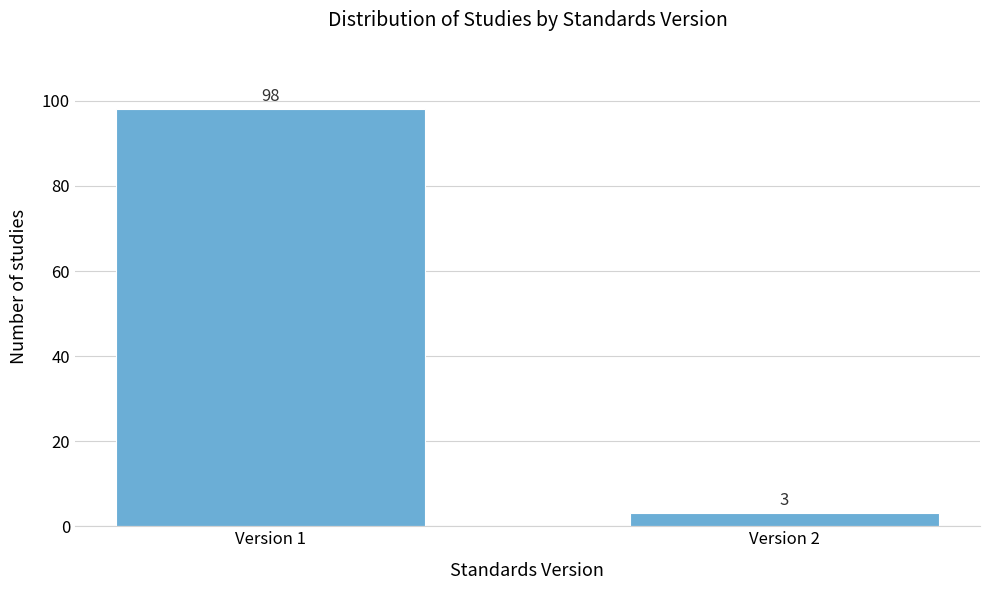

Reading left to right, extract all data points from this chart.

Version 1=98	Version 2=3